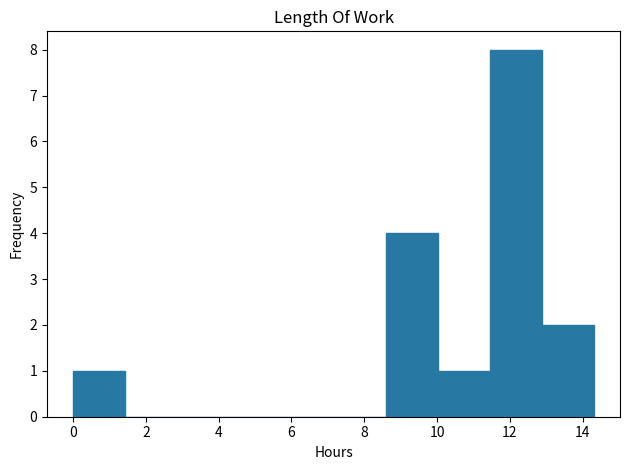

Reading left to right, list every bar in this chart as the range it spans on the x-axis followed by its height. Neither the bar edges nor the heights are printed on the chart, so give them approximately, as read against the axes.

0.0 to 1.4: 1
1.4 to 2.8: 0
2.8 to 4.2: 0
4.2 to 5.8: 0
5.8 to 7.2: 0
7.2 to 8.6: 0
8.6 to 10.0: 4
10.0 to 11.4: 1
11.4 to 12.8: 8
12.8 to 14.4: 2